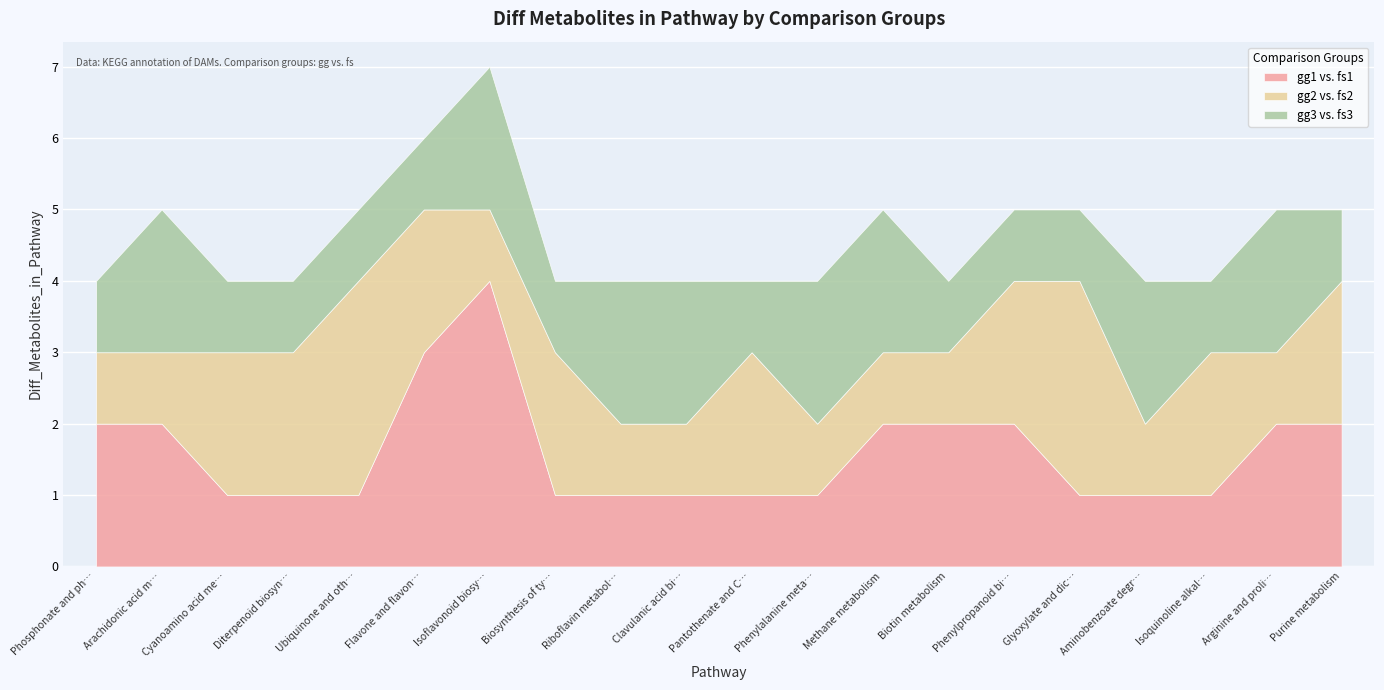

What is the total value across all series at Biotin metabolism?

4